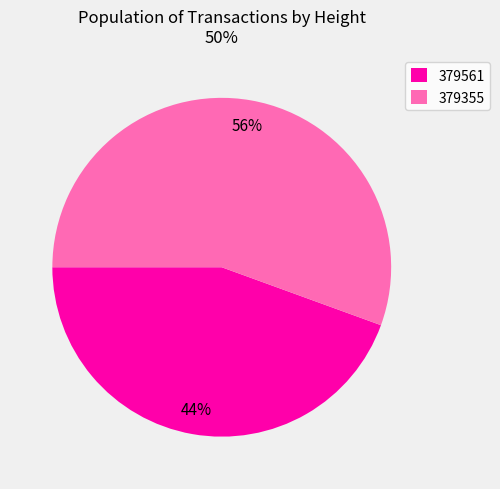

Do 379561 and 379355 together represent more than half of the pie?

Yes